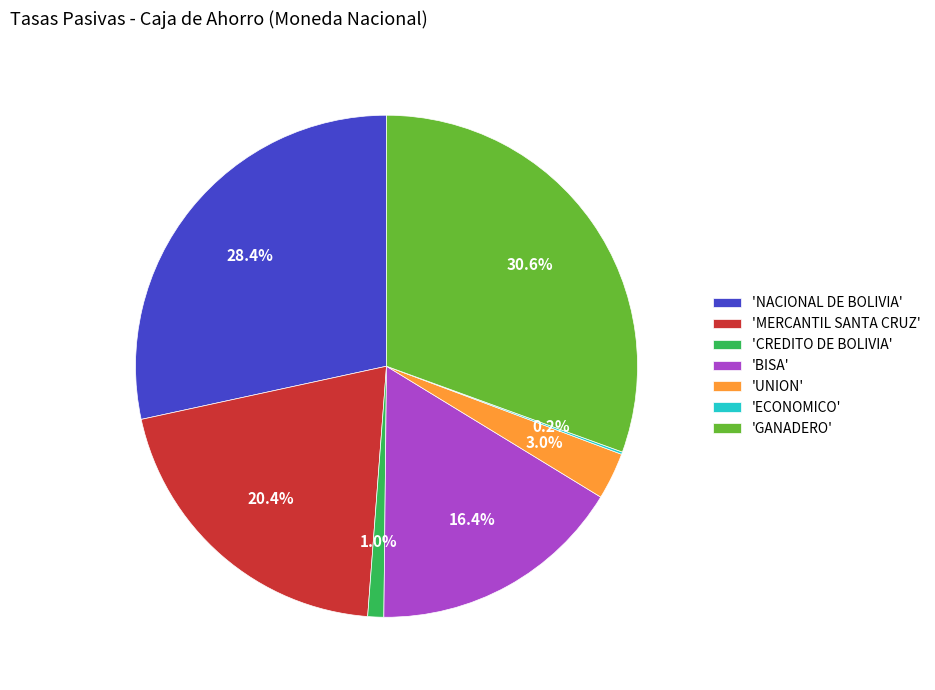

What is the largest slice in the pie chart?

'GANADERO'